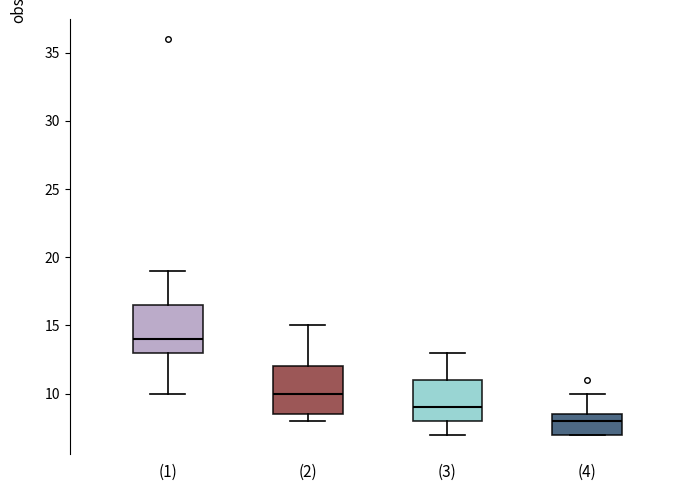

Reading left to right, read every box against the y-axis: the position of its median line, the range the box covers, and the ends of its whiskers. The values are not printed on the chart, so give them approximately, as read against the axis.

(1): median 14.0, box 13.0 to 16.5, whiskers 10.0 to 19.0
(2): median 10.0, box 8.5 to 12.0, whiskers 8.0 to 15.0
(3): median 9.0, box 8.0 to 11.0, whiskers 7.0 to 13.0
(4): median 8.0, box 7.0 to 8.5, whiskers 7.0 to 10.0